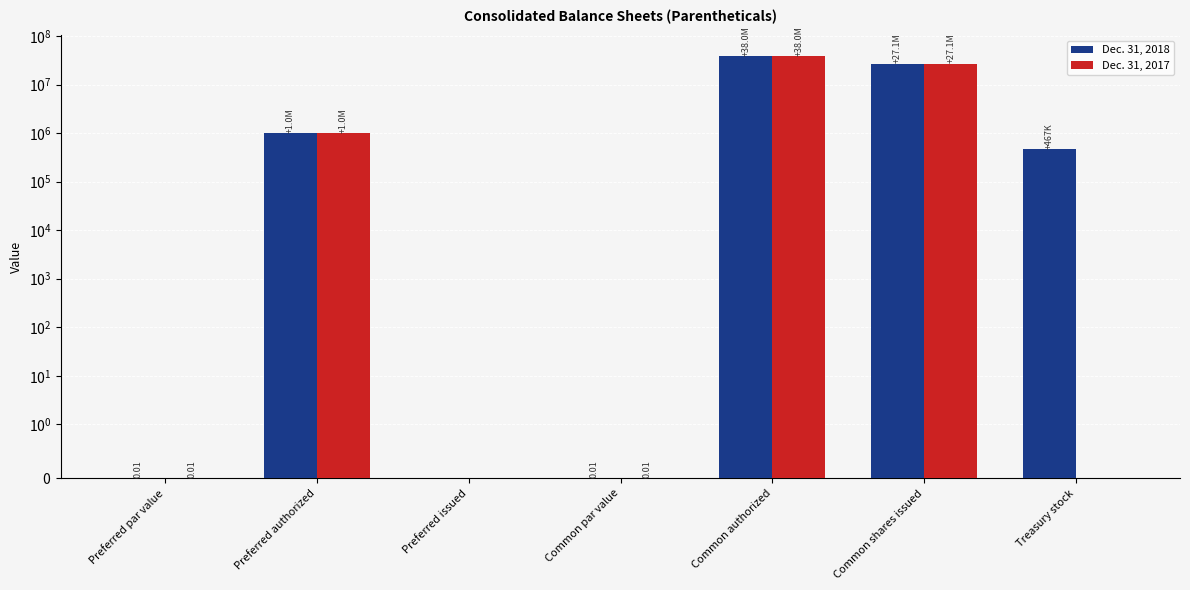

Reading left to right, extract all data points from this chart.

Dec. 31, 2018: Preferred par value=0.0	Preferred authorized=1000000.0	Preferred issued=0.0	Common par value=0.0	Common authorized=38000000.0	Common shares issued=27063974.0	Treasury stock=466519.0
Dec. 31, 2017: Preferred par value=0.0	Preferred authorized=1000000.0	Preferred issued=0.0	Common par value=0.0	Common authorized=38000000.0	Common shares issued=27051468.0	Treasury stock=0.0